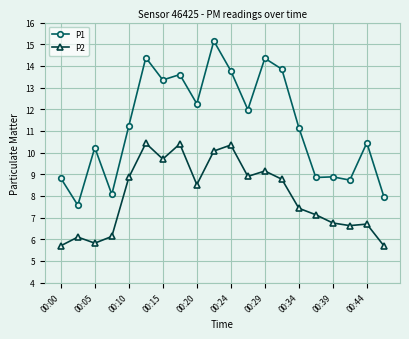

Which series has the largest total across all categories?

P1